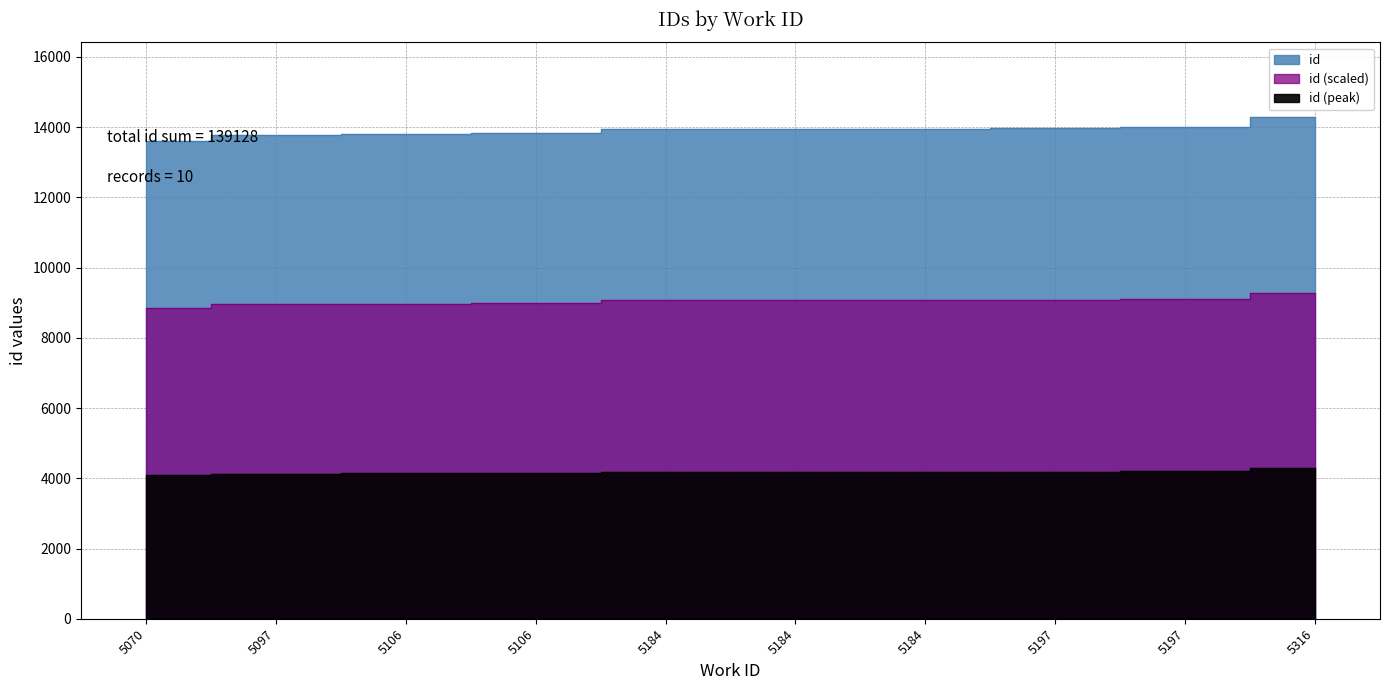

List the labels in order of value, largest first.

5316, 5197, 5197, 5184, 5184, 5184, 5106, 5106, 5097, 5070